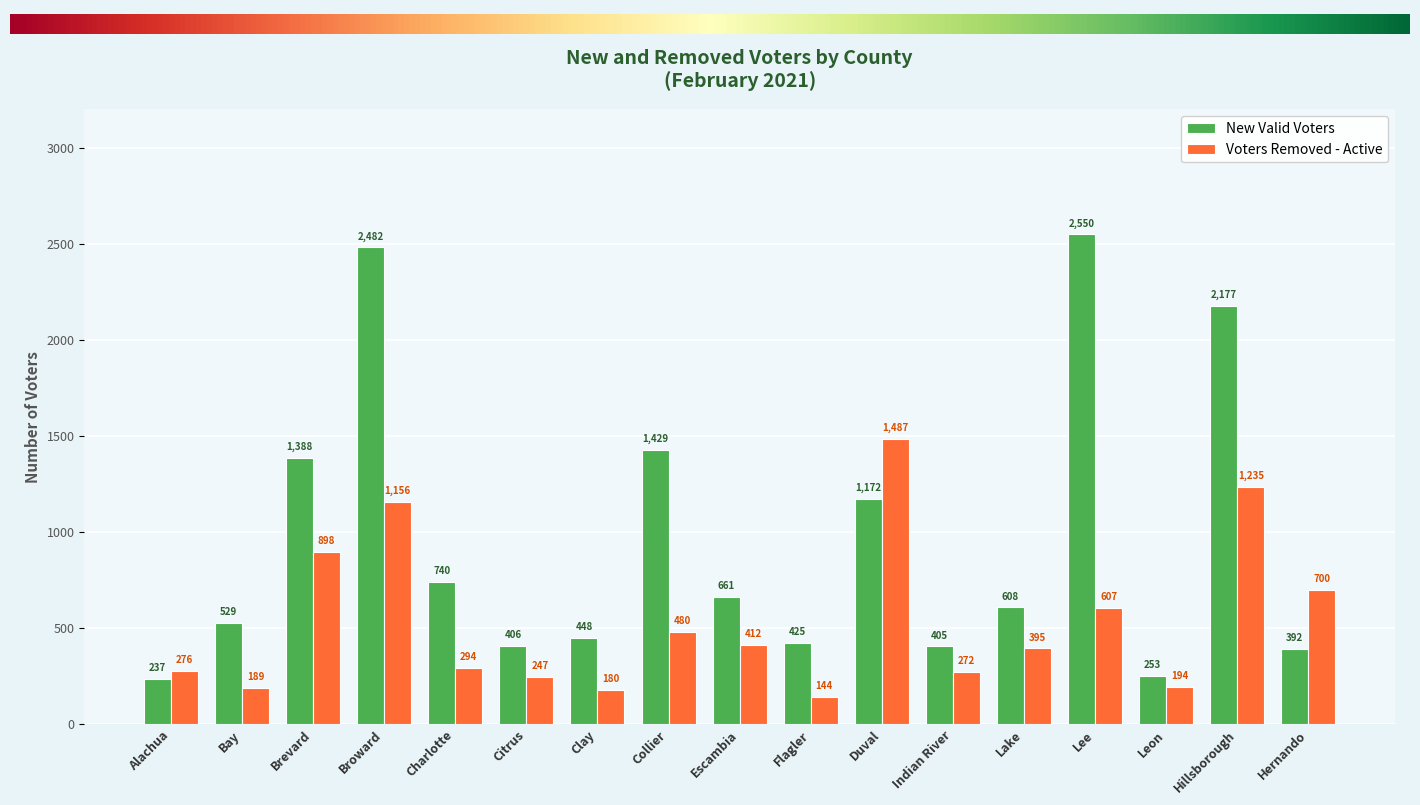

Which category has the lowest value in the New Valid Voters series?

Alachua